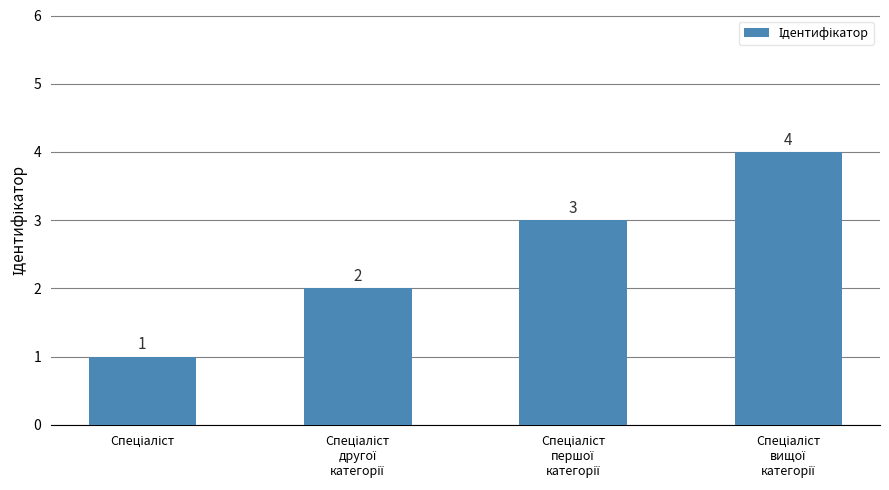

What is the difference between the second highest and second lowest values?

1